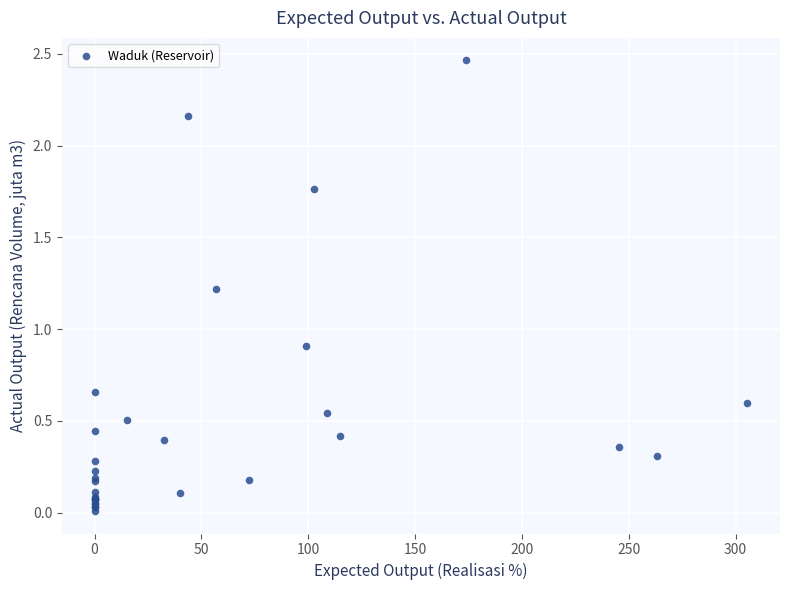

What Y value in the scatter plot is closest to 1?

0.9